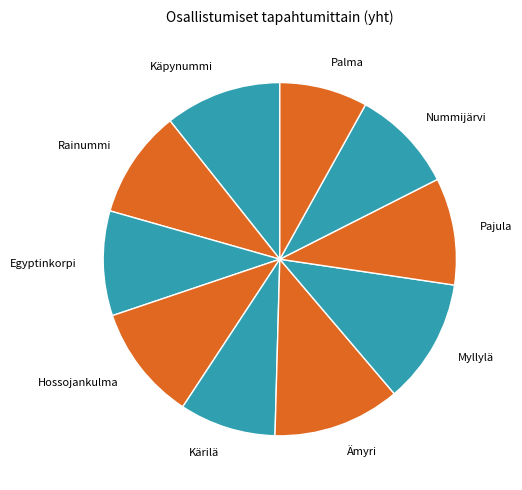

Does Ämyri account for over 50% of the chart?

No